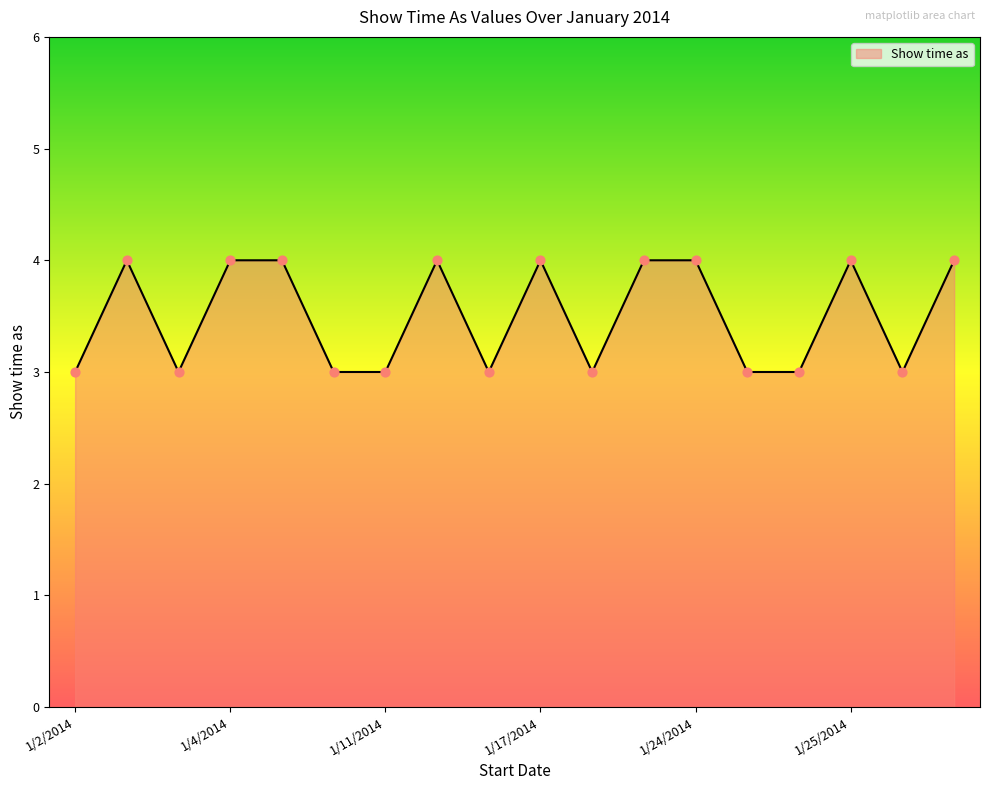

What is the minimum value shown in the chart?

3